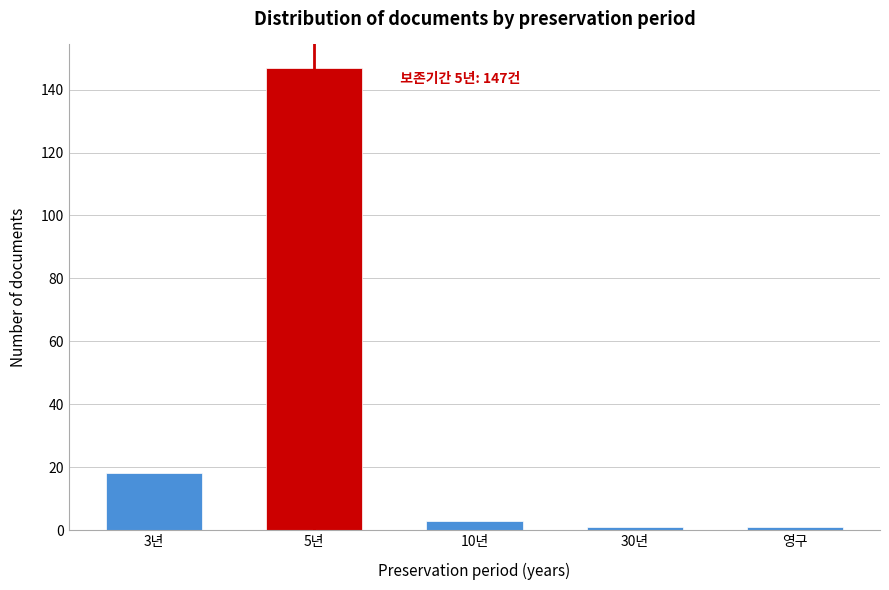

Reading left to right, what are all the values shown in this chart?

3년=18	5년=147	10년=3	30년=1	영구=1